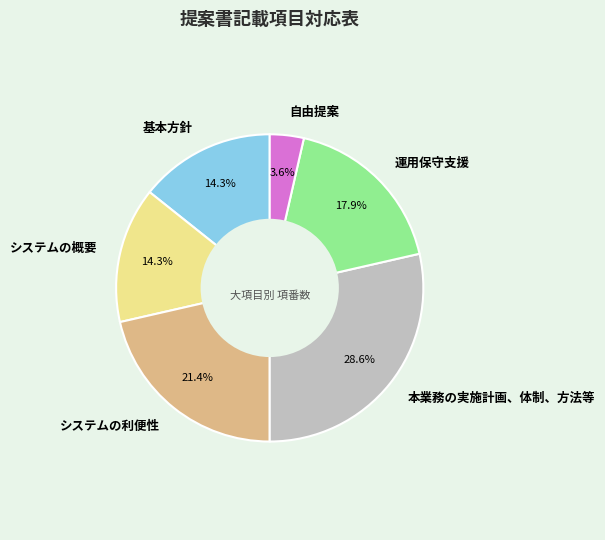

How many slices are in this pie chart?

6